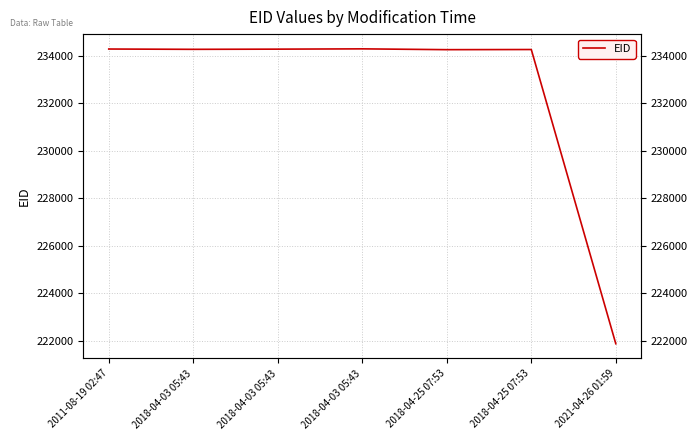

The value at 2011-08-19 02:47 is 148979. True or false?

False